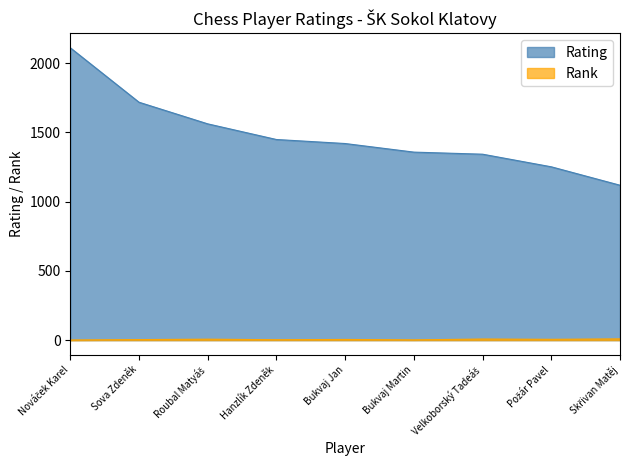

At which label does Rank reach its peak?

Skřivan Matěj